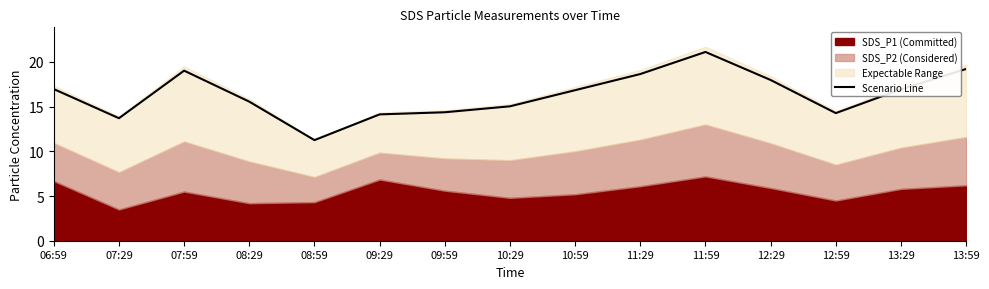

Where is the first local maximum?

07:59